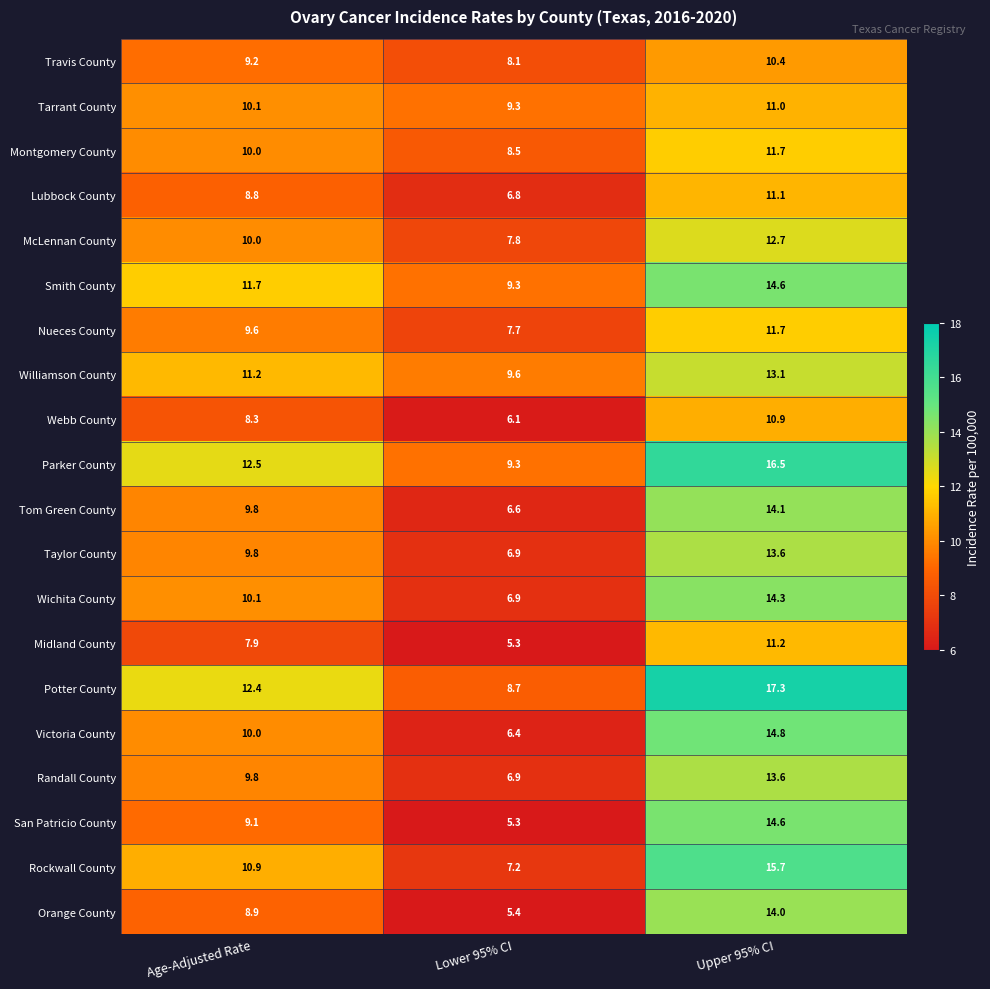

How many series are shown in this chart?

20